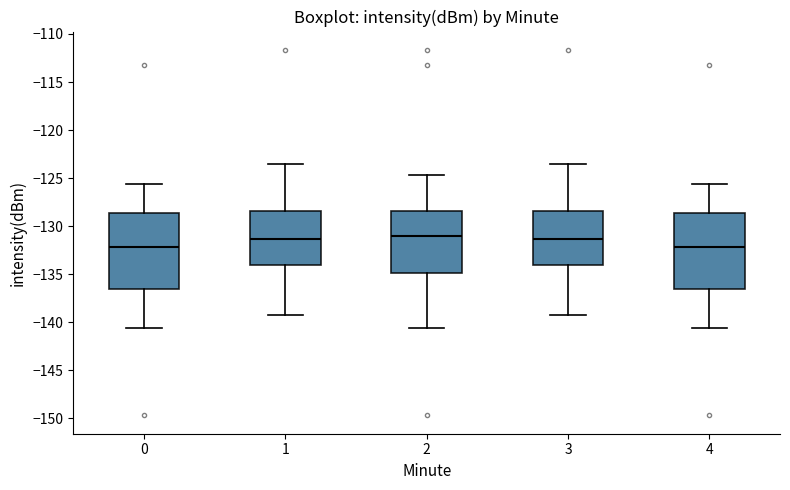

Where is the lower edge of the box at x = 2 on the y-axis? The values are not printed on the chart, so give them approximately, as read against the axis.

-135.0